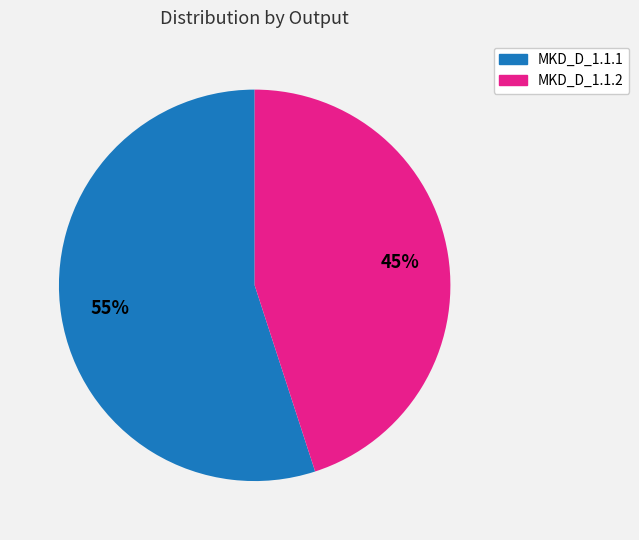

How many segments does this pie chart have?

2